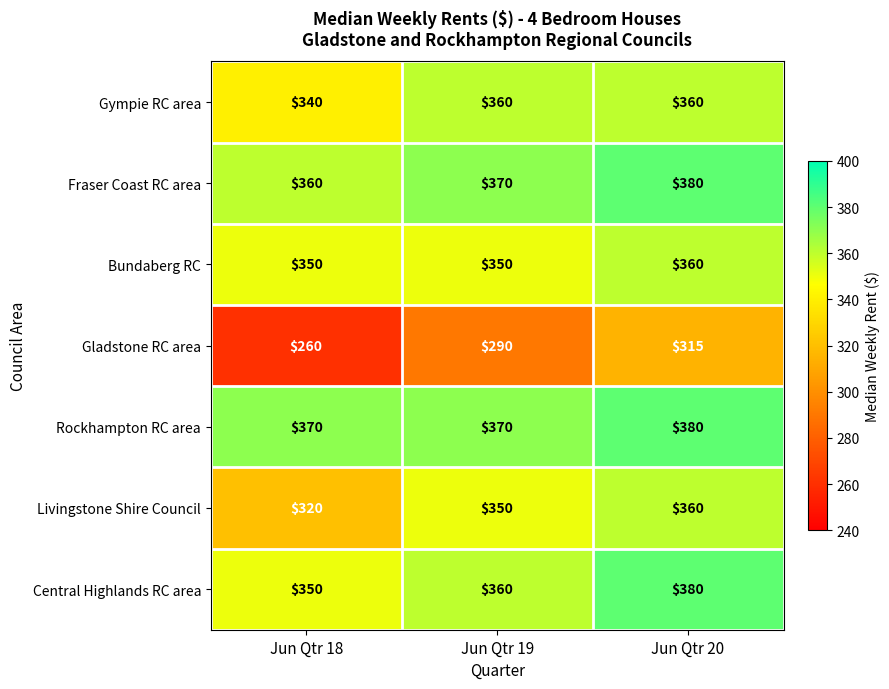

What is the greatest value displayed?

380